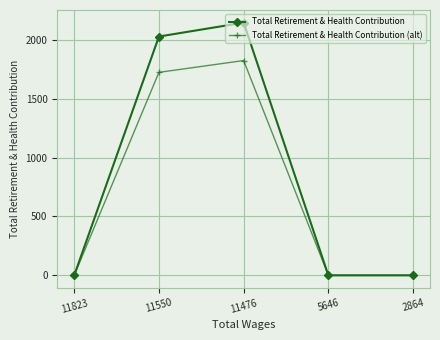

Which series has the widest spread of values?

Total Retirement & Health Contribution